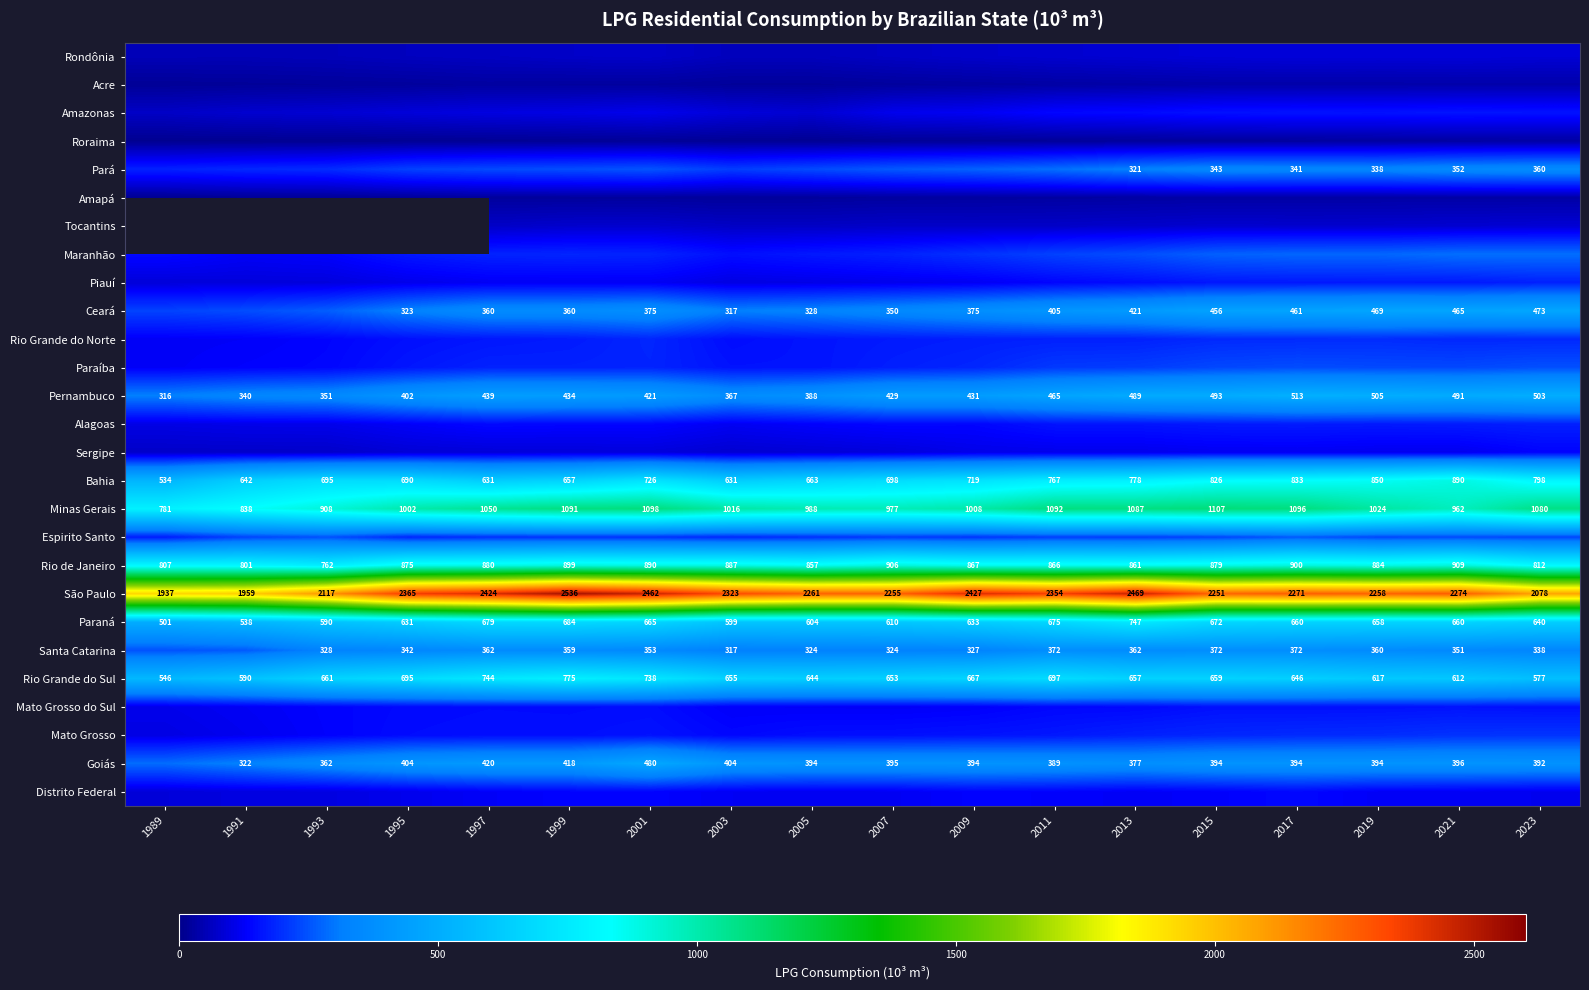

The value of Minas Gerais at 2001 is 1788.9. True or false?

False